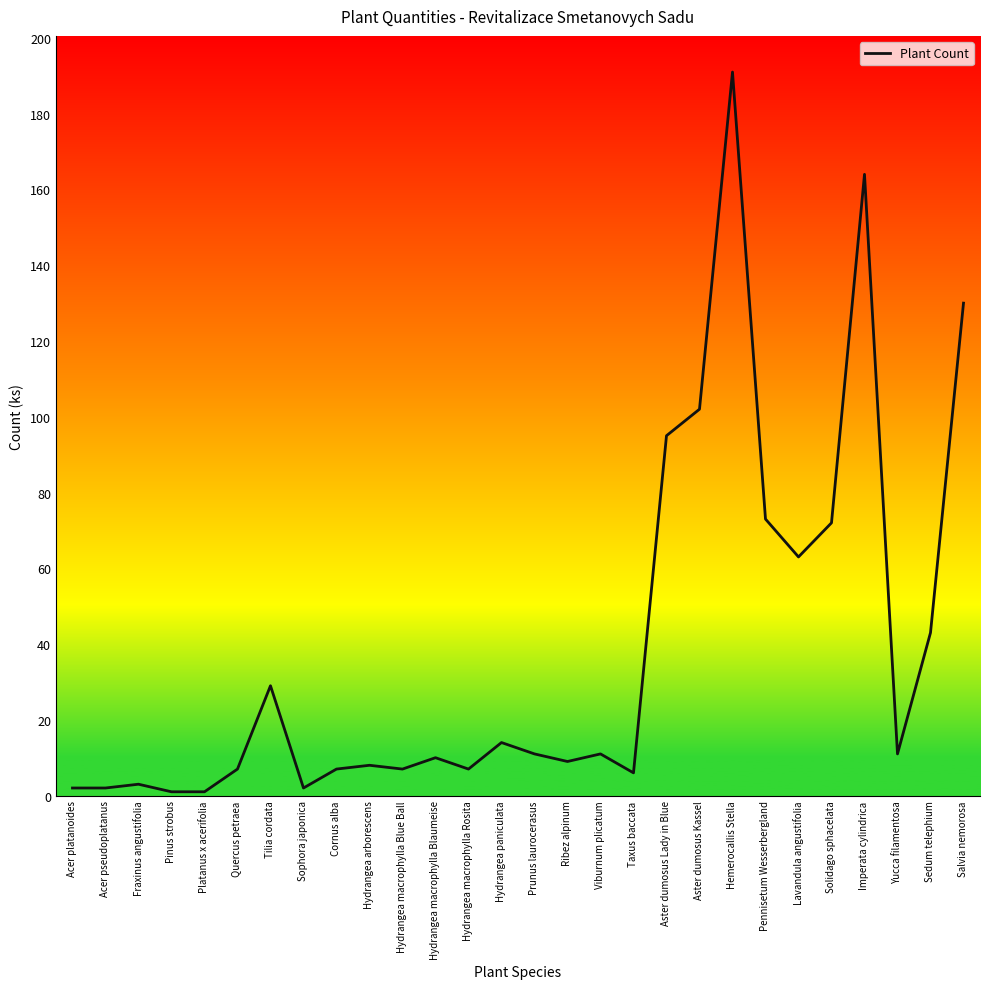

What is the difference between the values at Yucca filamentosa and Tilia cordata?

18